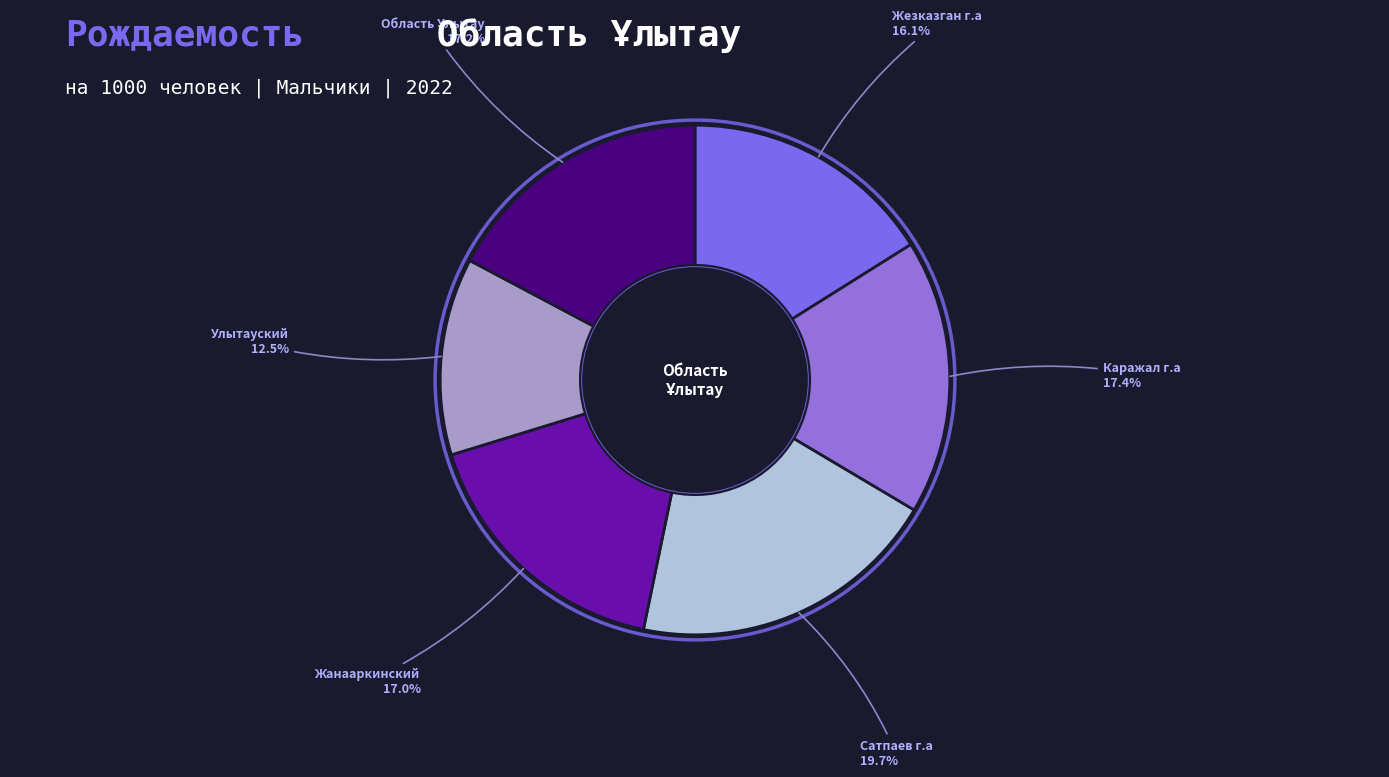

What is the ratio of the value at Жанааркинский to the value at Улытауский?

1.4